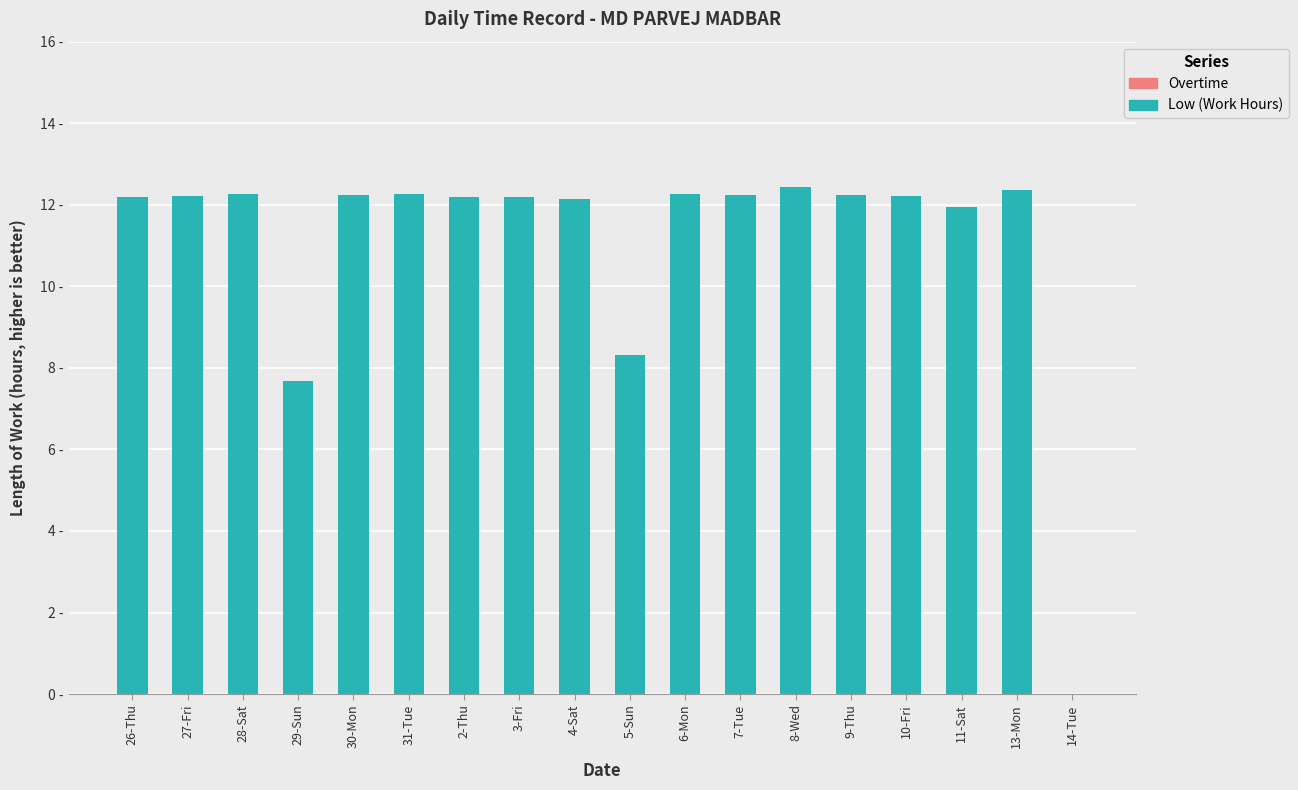

Reading left to right, transcribe all the data shown in this chart.

Low (Work Hours): 26-Thu=12.2	27-Fri=12.2	28-Sat=12.3	29-Sun=7.7	30-Mon=12.2	31-Tue=12.3	2-Thu=12.2	3-Fri=12.2	4-Sat=12.1	5-Sun=8.3	6-Mon=12.3	7-Tue=12.2	8-Wed=12.4	9-Thu=12.2	10-Fri=12.2	11-Sat=11.9	13-Mon=12.3	14-Tue=0.0
Overtime: 26-Thu=0.0	27-Fri=0.0	28-Sat=0.0	29-Sun=0.0	30-Mon=0.0	31-Tue=0.0	2-Thu=0.0	3-Fri=0.0	4-Sat=0.0	5-Sun=0.0	6-Mon=0.0	7-Tue=0.0	8-Wed=0.0	9-Thu=0.0	10-Fri=0.0	11-Sat=0.0	13-Mon=0.0	14-Tue=0.0